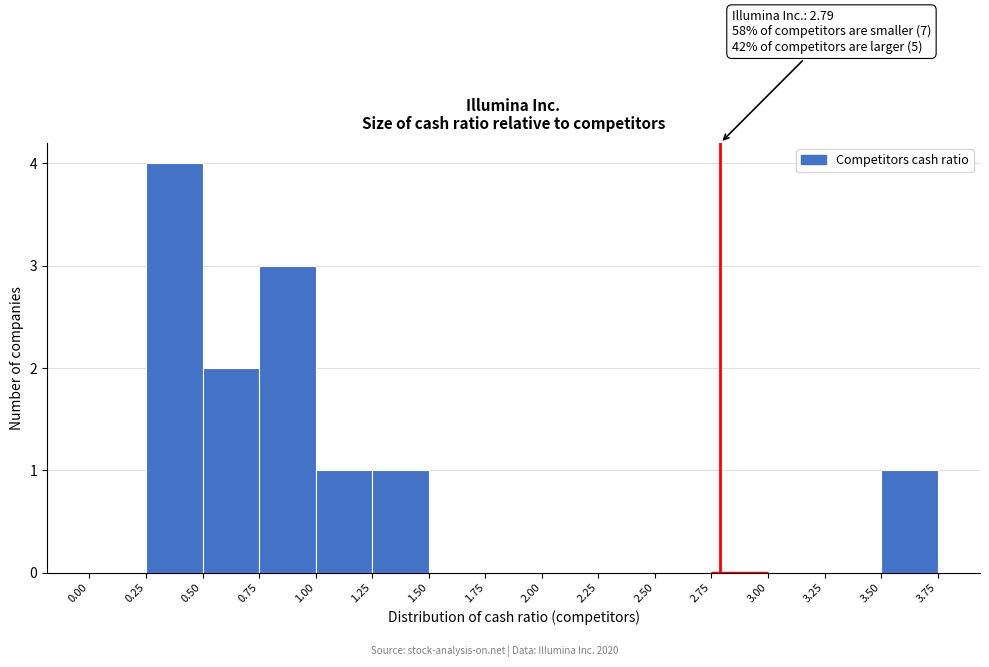

Which range on the x-axis has the tallest bar?

0.25 to 0.50